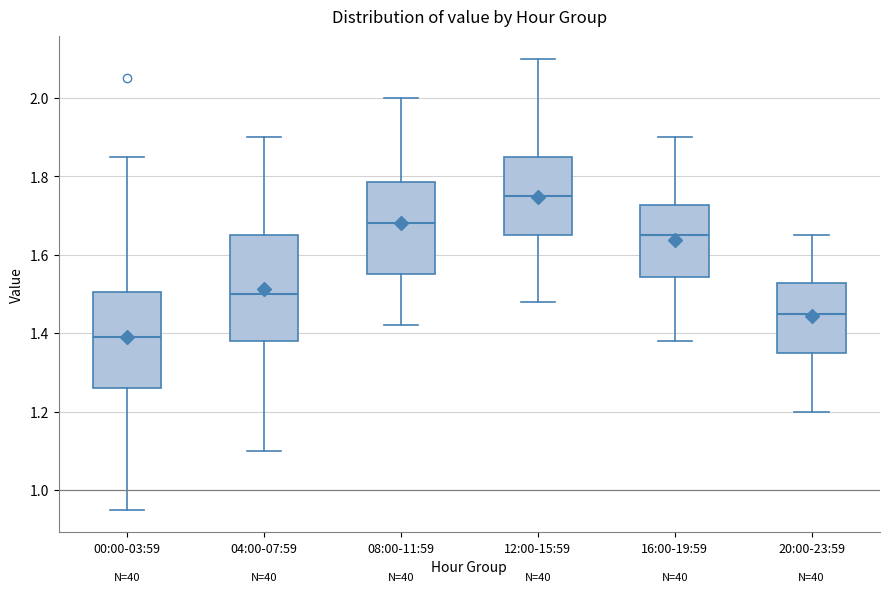

Which box's median line is the lowest?

00:00-03:59